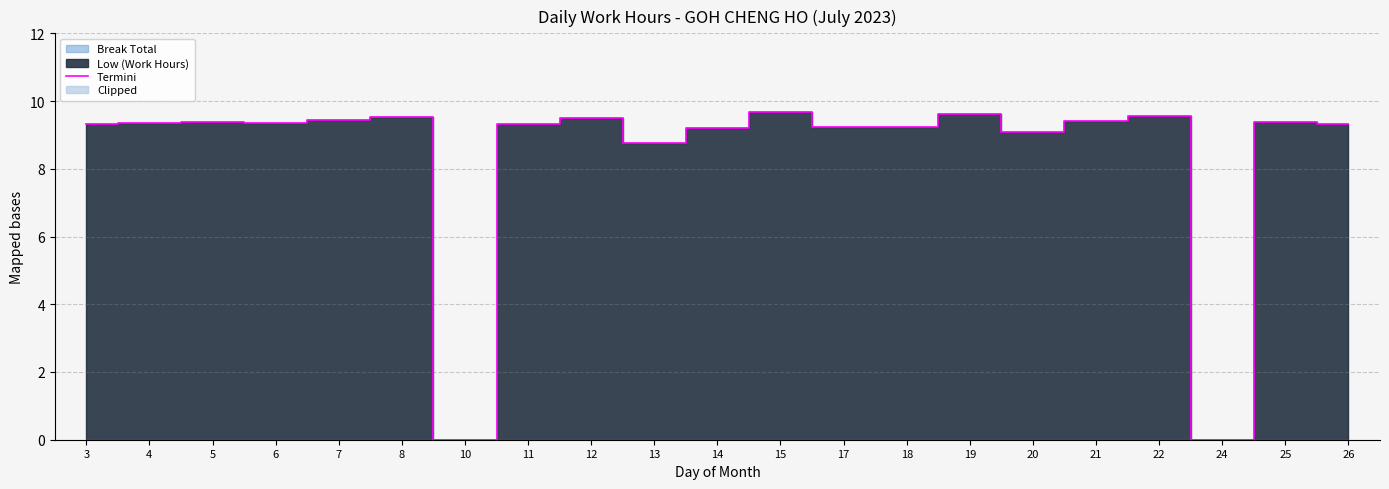

Is it true that Termini equals 15.7 at 20?

False